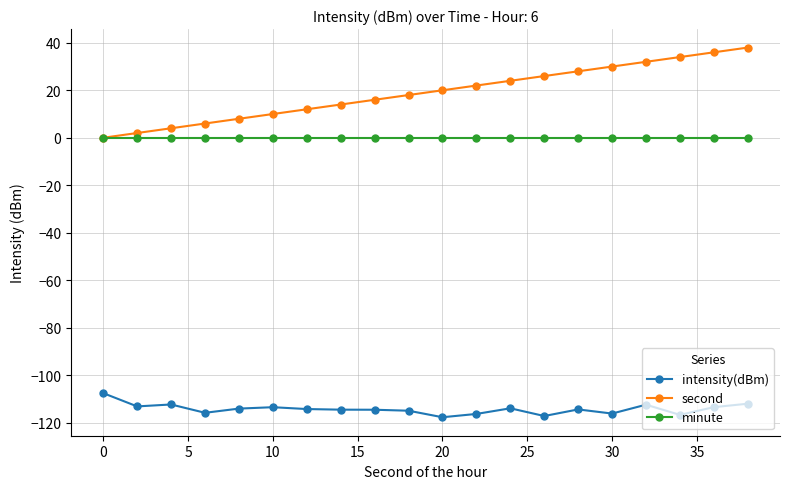

What is the value of the second point at the 17th from the left?

32.0